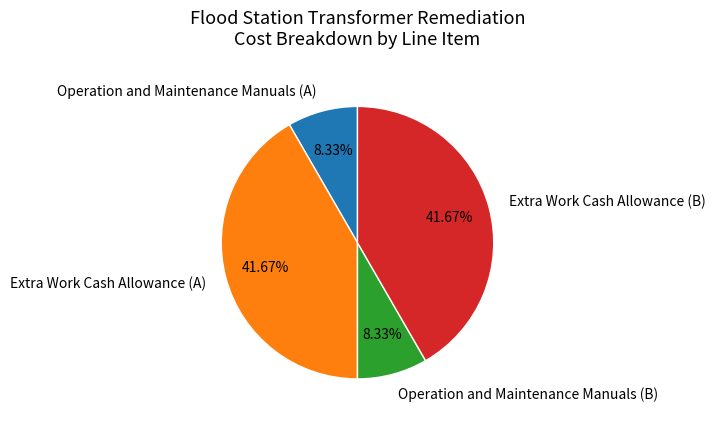

Is it true that Operation and Maintenance Manuals (A) is 8% of the pie?

True